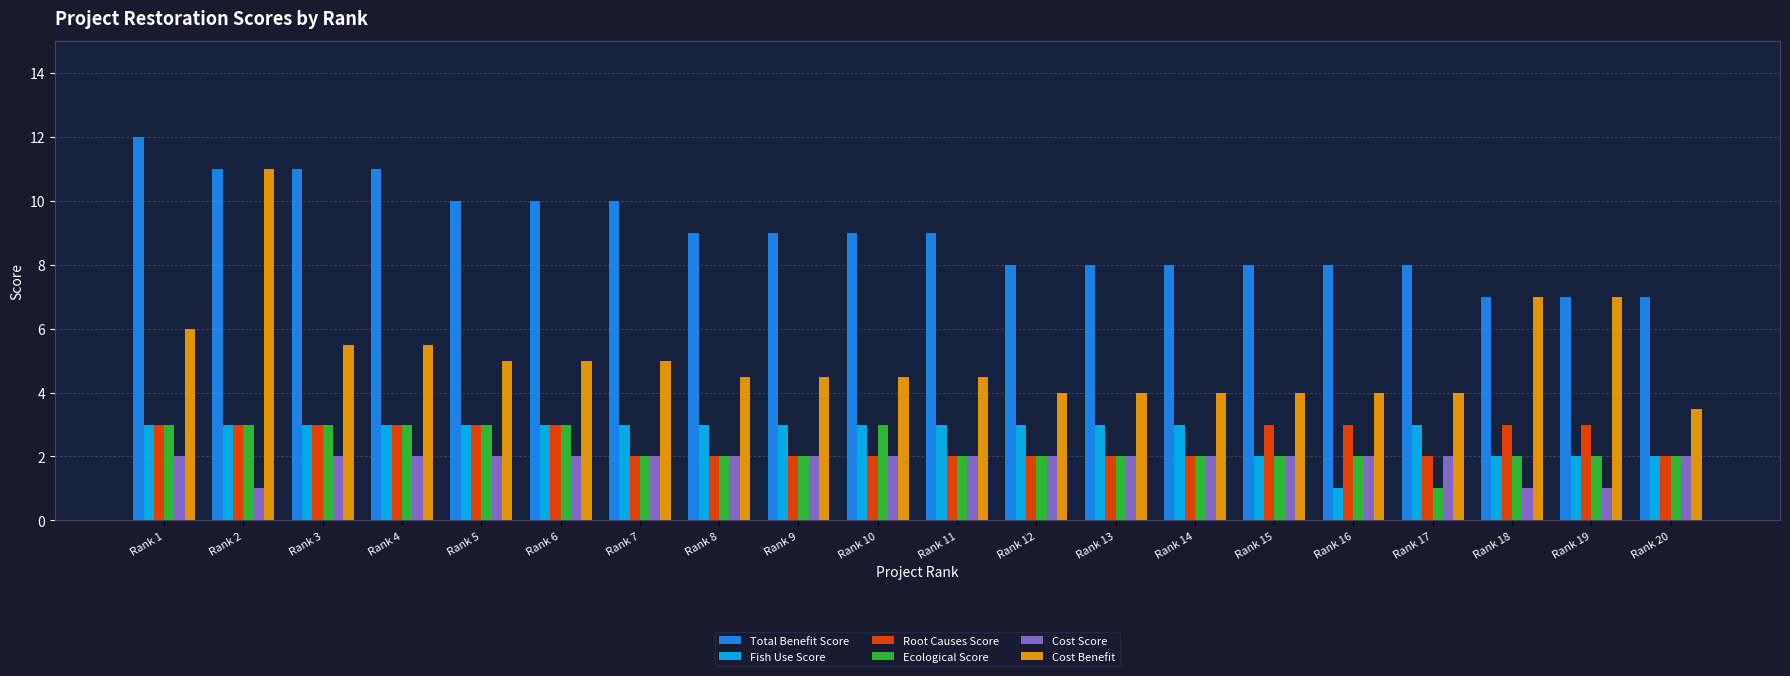

Are the bars grouped side by side (vs. stacked)?

Yes